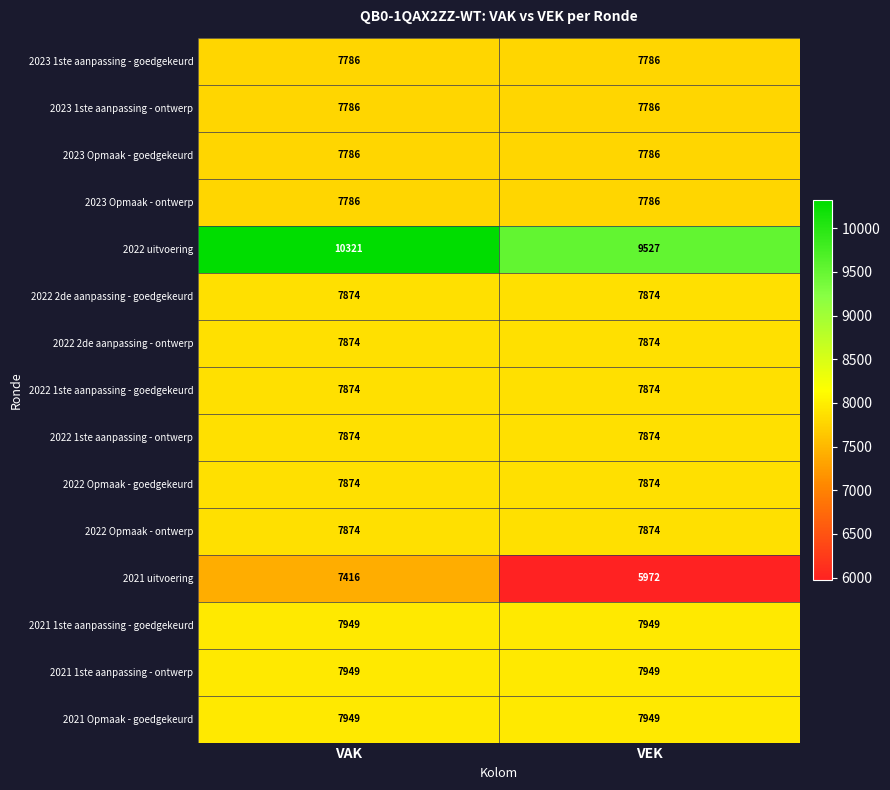

Reading left to right, transcribe all the data shown in this chart.

2023 1ste aanpassing - goedgekeurd: VAK=7786	VEK=7786
2023 1ste aanpassing - ontwerp: VAK=7786	VEK=7786
2023 Opmaak - goedgekeurd: VAK=7786	VEK=7786
2023 Opmaak - ontwerp: VAK=7786	VEK=7786
2022 uitvoering: VAK=10321	VEK=9527
2022 2de aanpassing - goedgekeurd: VAK=7874	VEK=7874
2022 2de aanpassing - ontwerp: VAK=7874	VEK=7874
2022 1ste aanpassing - goedgekeurd: VAK=7874	VEK=7874
2022 1ste aanpassing - ontwerp: VAK=7874	VEK=7874
2022 Opmaak - goedgekeurd: VAK=7874	VEK=7874
2022 Opmaak - ontwerp: VAK=7874	VEK=7874
2021 uitvoering: VAK=7416	VEK=5972
2021 1ste aanpassing - goedgekeurd: VAK=7949	VEK=7949
2021 1ste aanpassing - ontwerp: VAK=7949	VEK=7949
2021 Opmaak - goedgekeurd: VAK=7949	VEK=7949